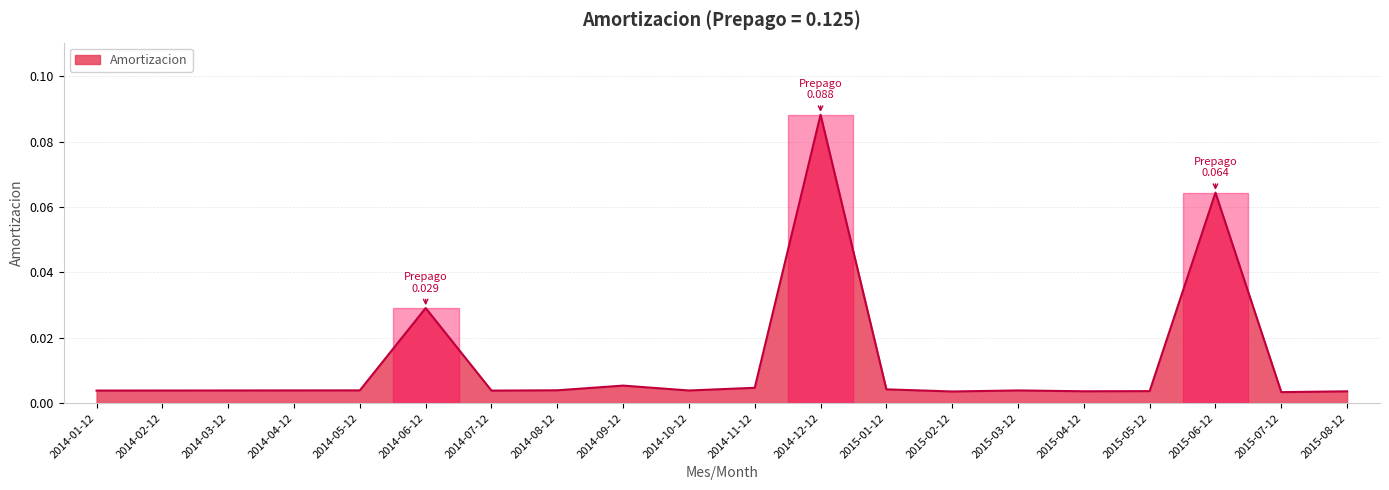

At which category does the chart reach its peak across all series?

2014-12-12